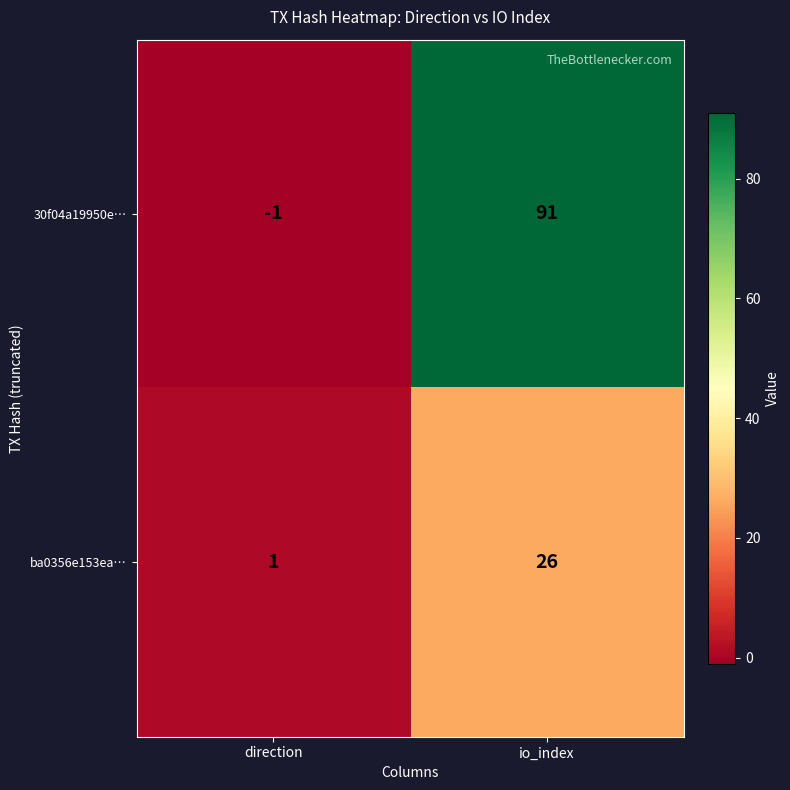

At how many categories does at least one series exceed 78?

1